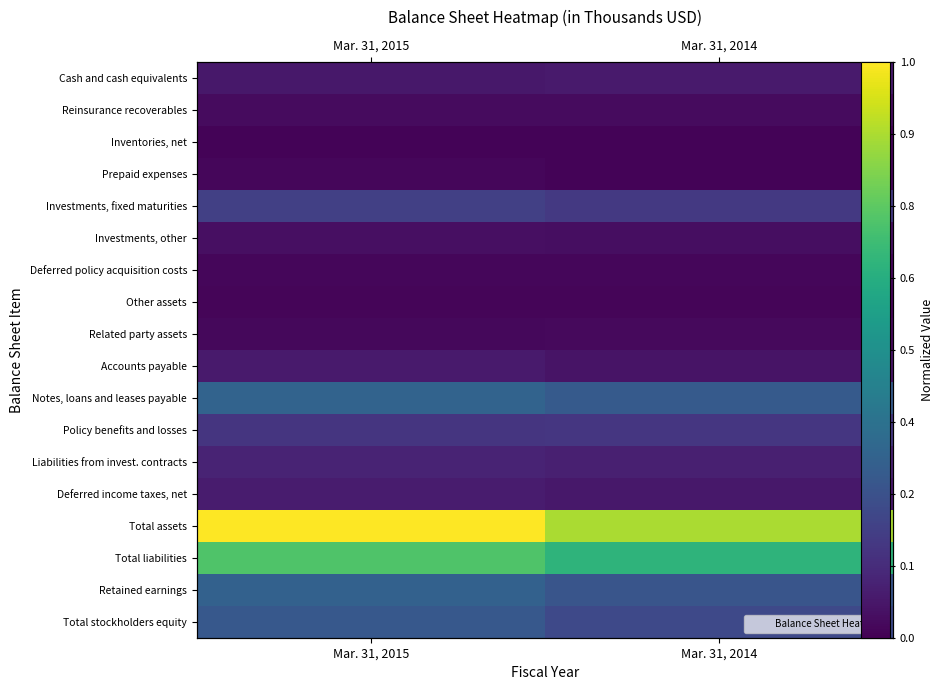

What is the total value across all series at Mar. 31, 2015?

3.4